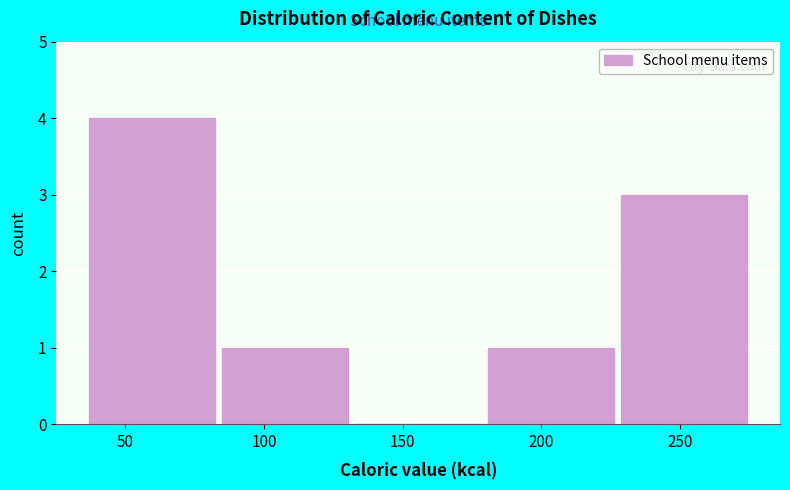

What is the height of the bar covering 230 to 275 on the x-axis? Neither the bar edges nor the heights are printed on the chart, so give them approximately, as read against the axes.

3